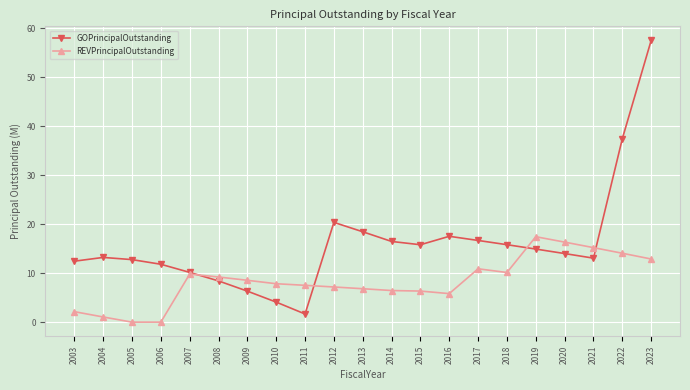

How many intersections are there between REVPrincipalOutstanding and GOPrincipalOutstanding?

4